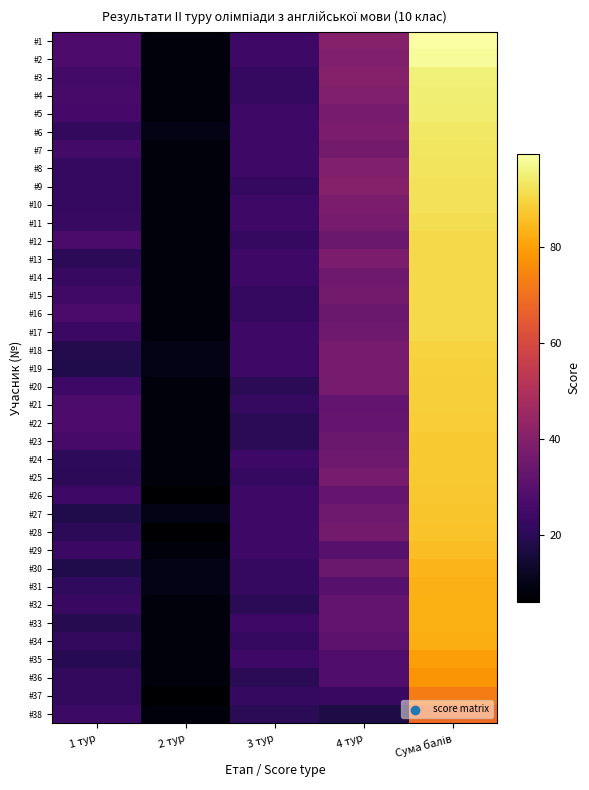

Reading left to right, list all the values displayed in this chart.

#1: 1 тур=27.5	2 тур=8.0	3 тур=24.0	4 тур=40.0	Сума балів=99.5
#2: 1 тур=27.3	2 тур=8.0	3 тур=24.0	4 тур=39.0	Сума балів=98.3
#3: 1 тур=25.3	2 тур=8.0	3 тур=22.0	4 тур=40.0	Сума балів=95.3
#4: 1 тур=25.9	2 тур=8.0	3 тур=22.0	4 тур=39.0	Сума балів=94.9
#5: 1 тур=25.5	2 тур=8.0	3 тур=24.0	4 тур=37.0	Сума балів=94.5
#6: 1 тур=21.5	2 тур=10.0	3 тур=24.0	4 тур=38.0	Сума балів=93.5
#7: 1 тур=25.0	2 тур=8.0	3 тур=24.0	4 тур=36.0	Сума балів=93.0
#8: 1 тур=21.8	2 тур=8.0	3 тур=24.0	4 тур=39.0	Сума балів=92.8
#9: 1 тур=22.3	2 тур=8.0	3 тур=22.0	4 тур=40.0	Сума балів=92.3
#10: 1 тур=22.2	2 тур=8.0	3 тур=24.0	4 тур=38.0	Сума балів=92.2
#11: 1 тур=22.6	2 тур=8.0	3 тур=24.0	4 тур=37.0	Сума балів=91.6
#12: 1 тур=26.6	2 тур=8.0	3 тур=22.0	4 тур=34.0	Сума балів=90.6
#13: 1 тур=20.6	2 тур=8.0	3 тур=24.0	4 тур=38.0	Сума балів=90.6
#14: 1 тур=22.6	2 тур=8.0	3 тур=24.0	4 тур=35.0	Сума балів=90.6
#15: 1 тур=24.5	2 тур=8.0	3 тур=22.0	4 тур=36.0	Сума балів=90.5
#16: 1 тур=26.5	2 тур=8.0	3 тур=22.0	4 тур=34.0	Сума балів=90.5
#17: 1 тур=23.5	2 тур=8.0	3 тур=24.0	4 тур=35.0	Сума балів=90.5
#18: 1 тур=18.5	2 тур=10.0	3 тур=24.0	4 тур=37.0	Сума балів=89.5
#19: 1 тур=18.0	2 тур=10.0	3 тур=24.0	4 тур=37.0	Сума балів=89.0
#20: 1 тур=23.9	2 тур=8.0	3 тур=20.0	4 тур=37.0	Сума балів=88.9
#21: 1 тур=26.9	2 тур=8.0	3 тур=22.0	4 тур=32.0	Сума балів=88.9
#22: 1 тур=27.5	2 тур=8.0	3 тур=20.0	4 тур=33.0	Сума балів=88.5
#23: 1 тур=25.8	2 тур=8.0	3 тур=20.0	4 тур=34.0	Сума балів=87.8
#24: 1 тур=20.8	2 тур=8.0	3 тур=24.0	4 тур=35.0	Сума балів=87.8
#25: 1 тур=20.5	2 тур=8.0	3 тур=22.0	4 тур=37.0	Сума балів=87.5
#26: 1 тур=24.1	2 тур=6.0	3 тур=24.0	4 тур=33.0	Сума балів=87.1
#27: 1 тур=18.0	2 тур=10.0	3 тур=24.0	4 тур=35.0	Сума балів=87.0
#28: 1 тур=20.6	2 тур=6.0	3 тур=24.0	4 тур=36.0	Сума балів=86.6
#29: 1 тур=23.4	2 тур=8.0	3 тур=24.0	4 тур=30.0	Сума балів=85.4
#30: 1 тур=17.9	2 тур=10.0	3 тур=22.0	4 тур=34.0	Сума балів=83.9
#31: 1 тур=21.1	2 тур=10.0	3 тур=22.0	4 тур=30.0	Сума балів=83.1
#32: 1 тур=22.9	2 тур=8.0	3 тур=20.0	4 тур=32.0	Сума балів=82.9
#33: 1 тур=18.8	2 тур=8.0	3 тур=24.0	4 тур=32.0	Сума балів=82.8
#34: 1 тур=21.6	2 тур=8.0	3 тур=22.0	4 тур=31.0	Сума балів=82.6
#35: 1 тур=19.5	2 тур=8.0	3 тур=24.0	4 тур=28.0	Сума балів=79.5
#36: 1 тур=21.6	2 тур=8.0	3 тур=20.0	4 тур=28.0	Сума балів=77.6
#37: 1 тур=21.5	2 тур=6.0	3 тур=22.0	4 тур=23.0	Сума балів=72.5
#38: 1 тур=23.8	2 тур=8.0	3 тур=20.0	4 тур=17.0	Сума балів=68.8